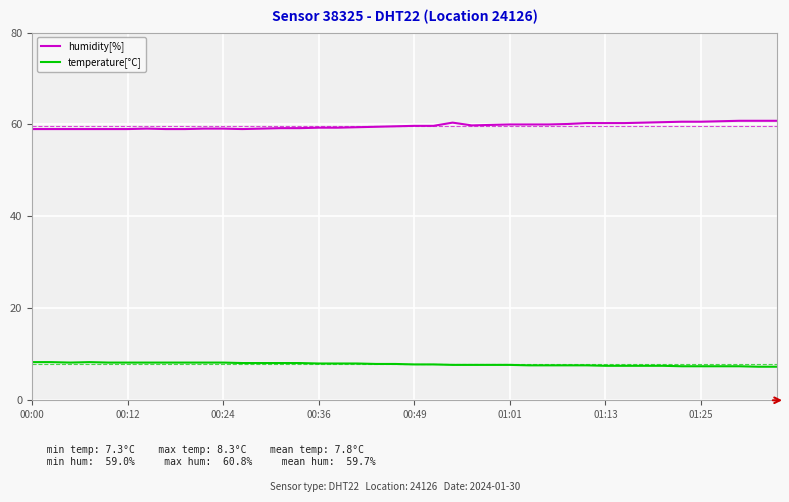

True or false: temperature[°C] and humidity[%] intersect in this chart.

False